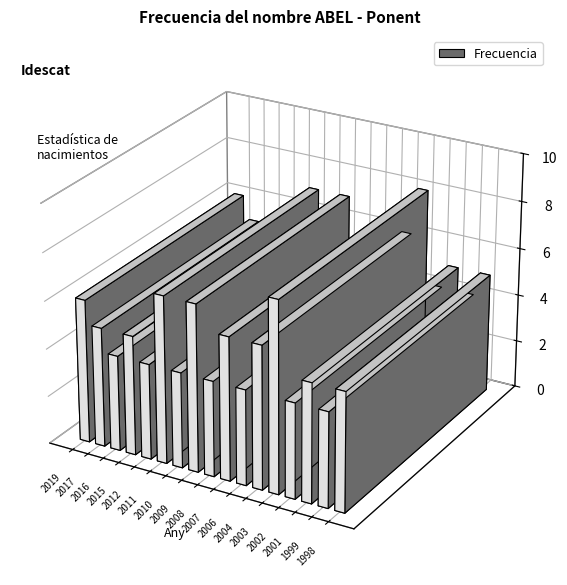

The value at 2011 is 4. True or false?

False